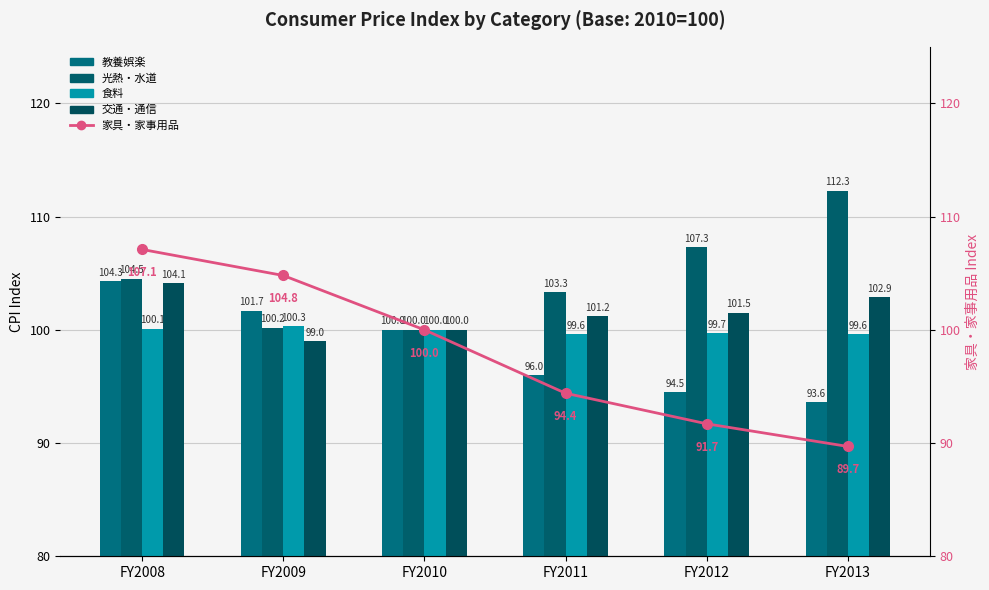

Which category has the highest value across all series?

FY2013